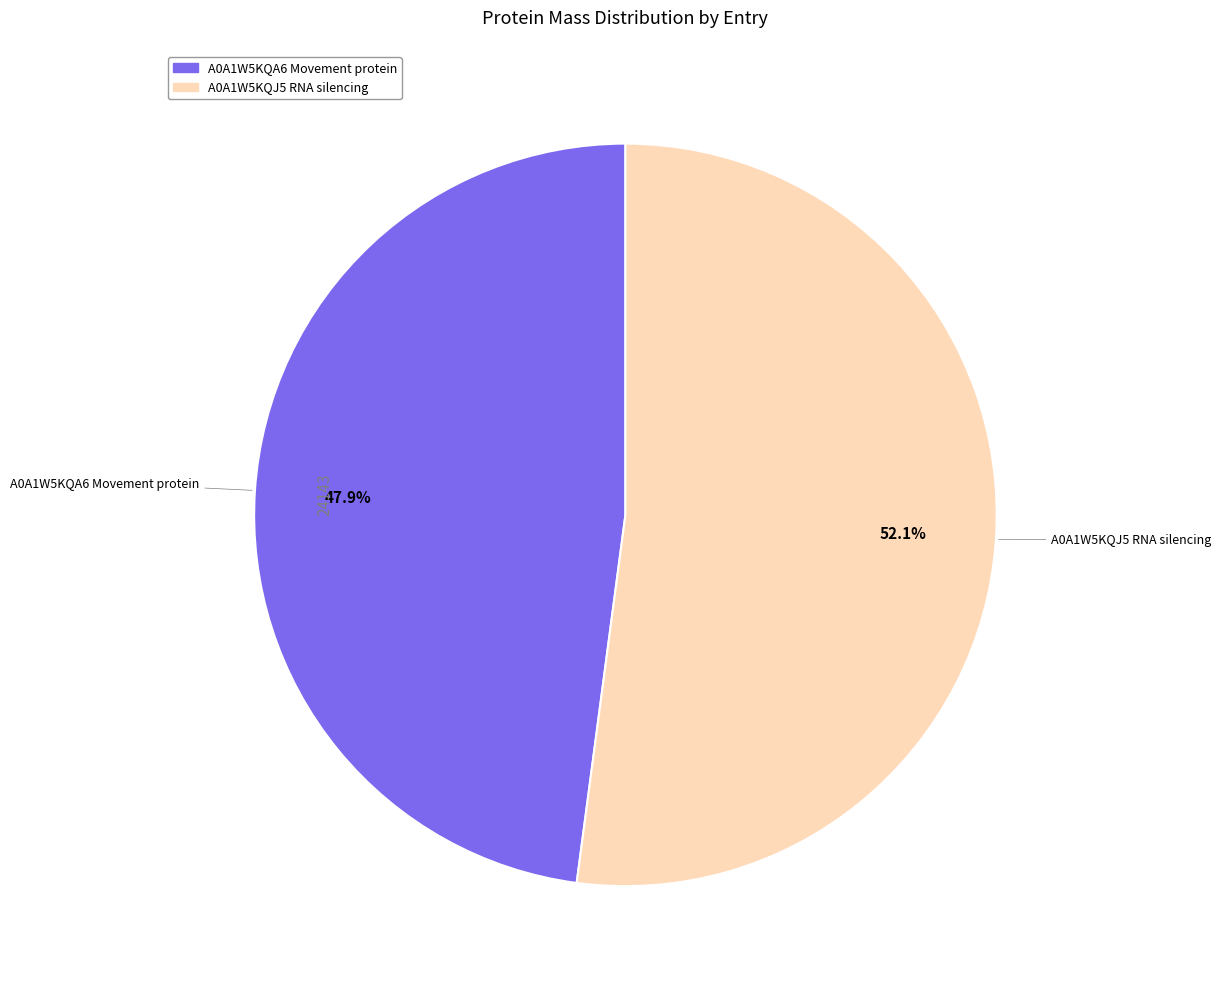

What percentage is the A0A1W5KQJ5 RNA silencing slice, to the nearest percent?

52%